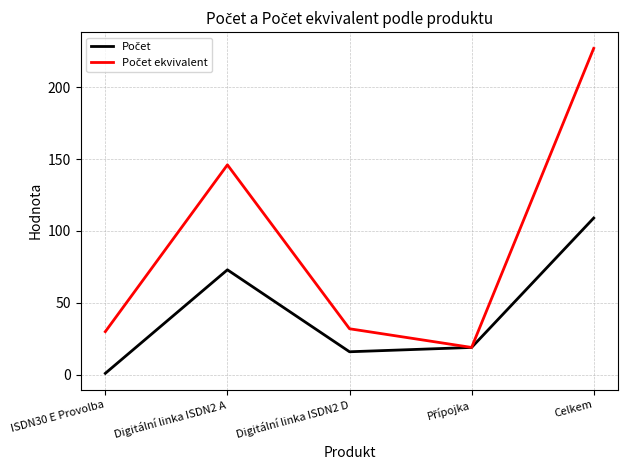

Which category has the lowest value across all series?

ISDN30 E Provolba